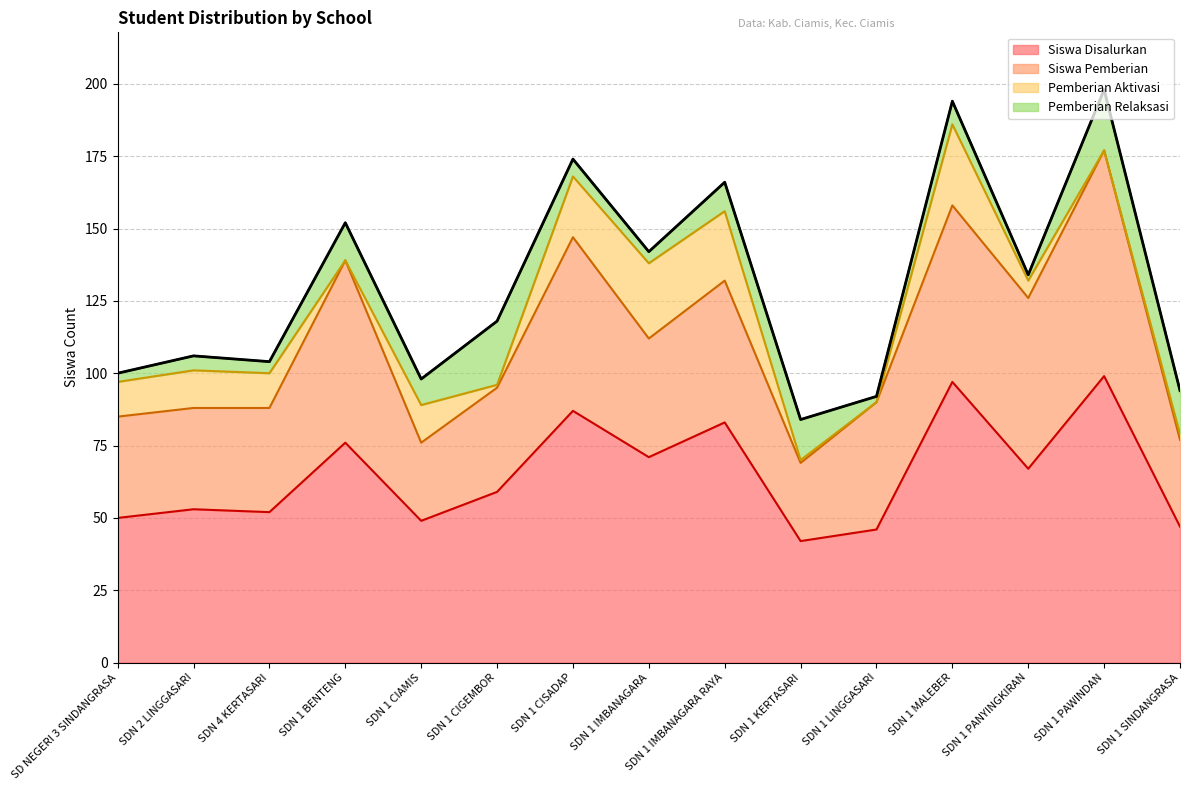

At which label is Siswa Pemberian closest to 52?

SDN 1 IMBANAGARA RAYA